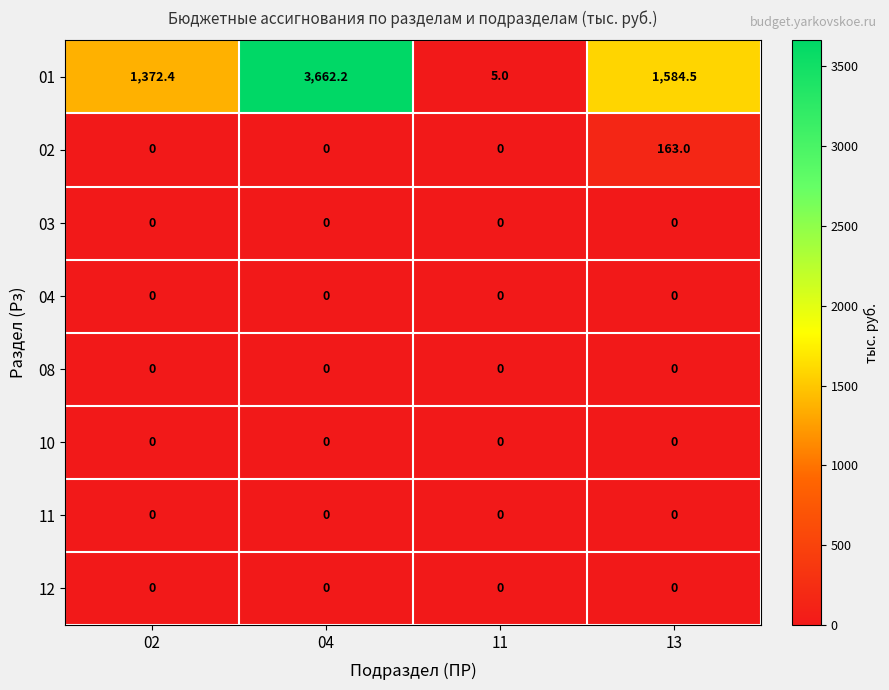

Which series changed the most between 04 and 13?

01